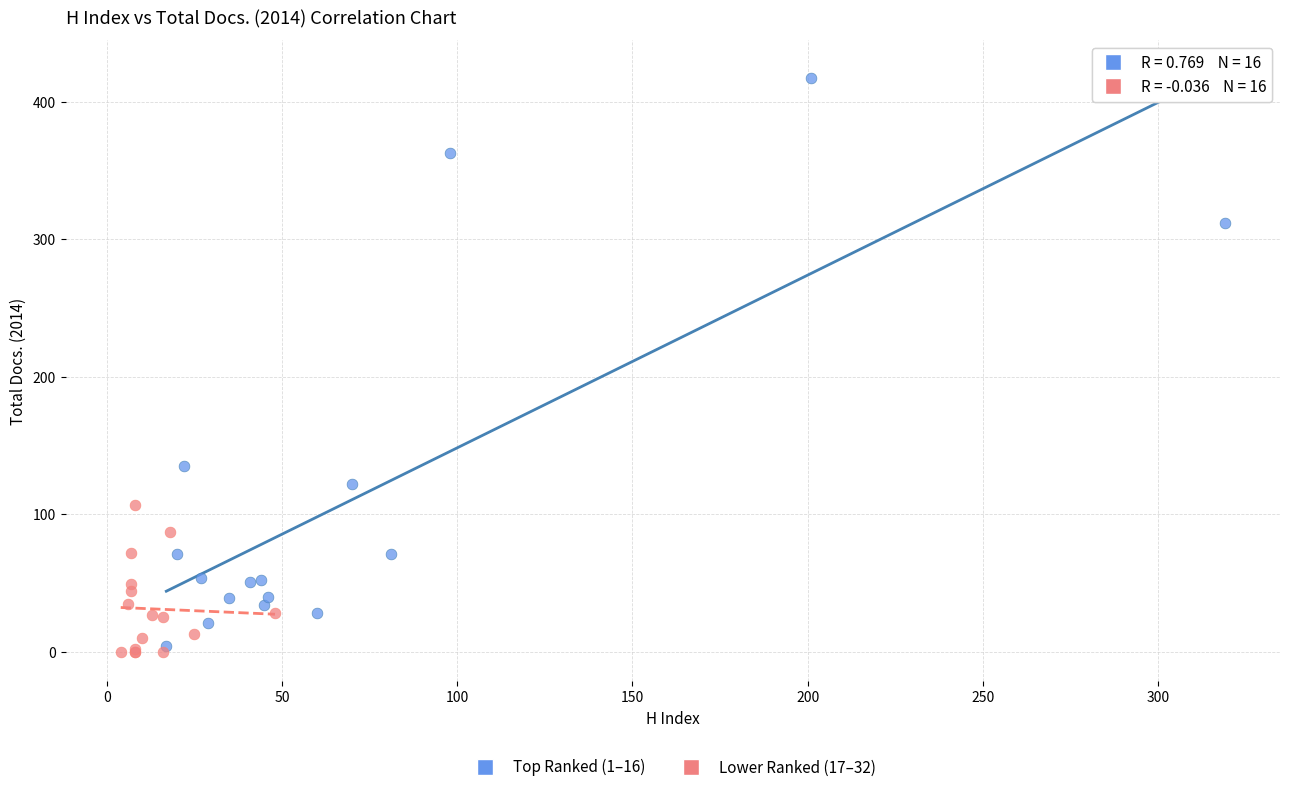

What are all the series names shown in the legend?

Top Ranked (1–16), Lower Ranked (17–32)